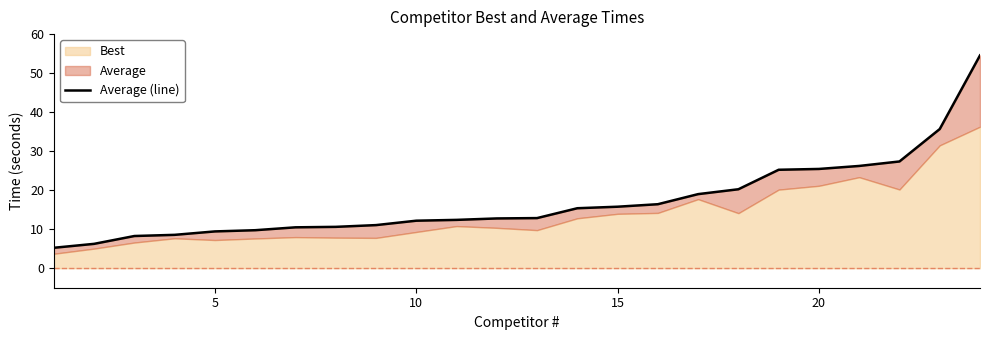

What is the difference between the maximum and second lowest values?

48.4